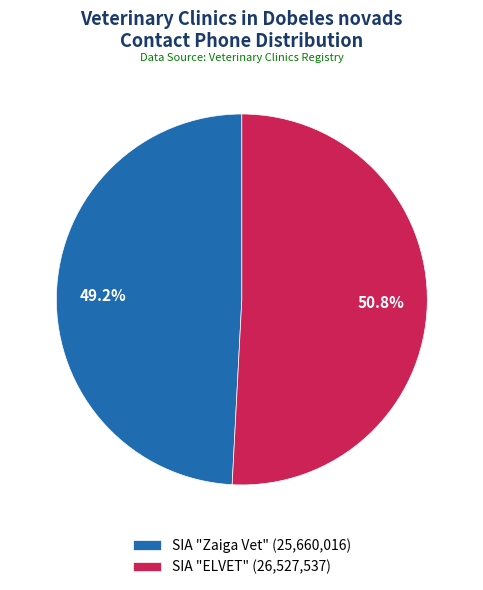

How many segments does this pie chart have?

2